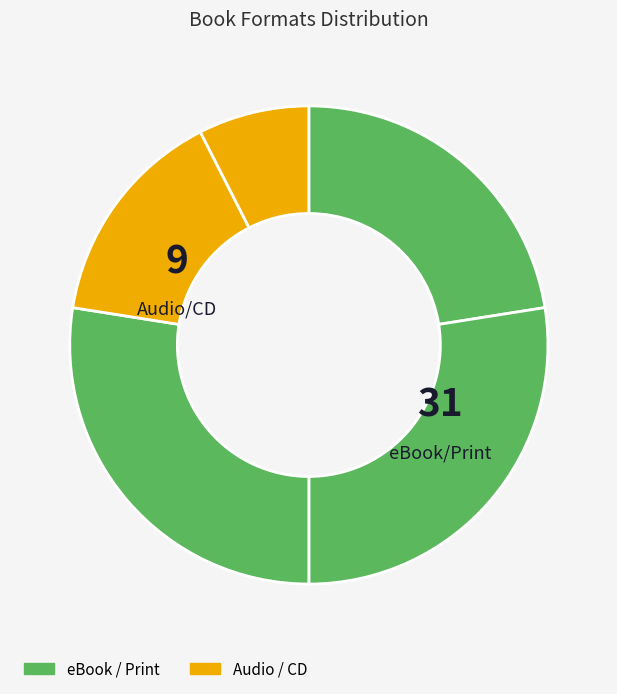

How many segments does this pie chart have?

5